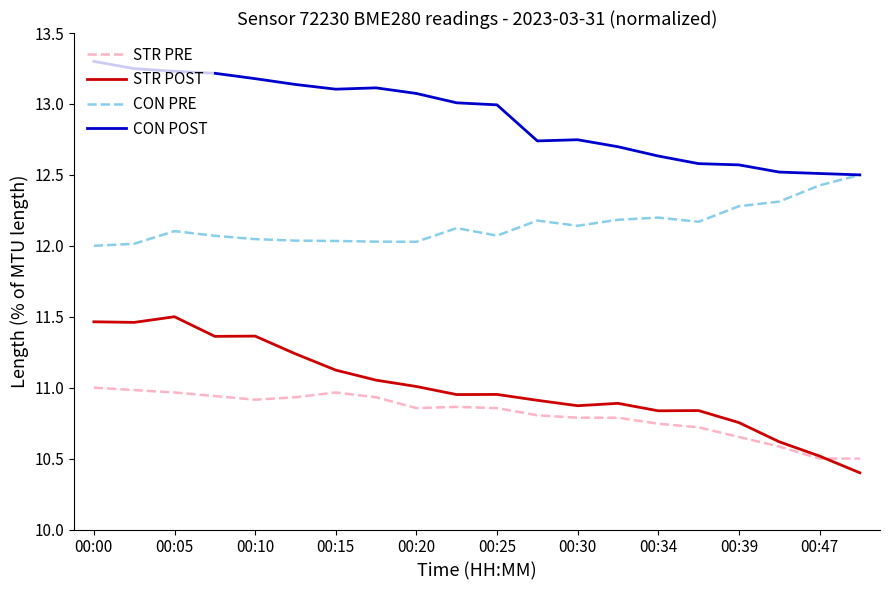

True or false: STR POST and CON POST intersect in this chart.

False